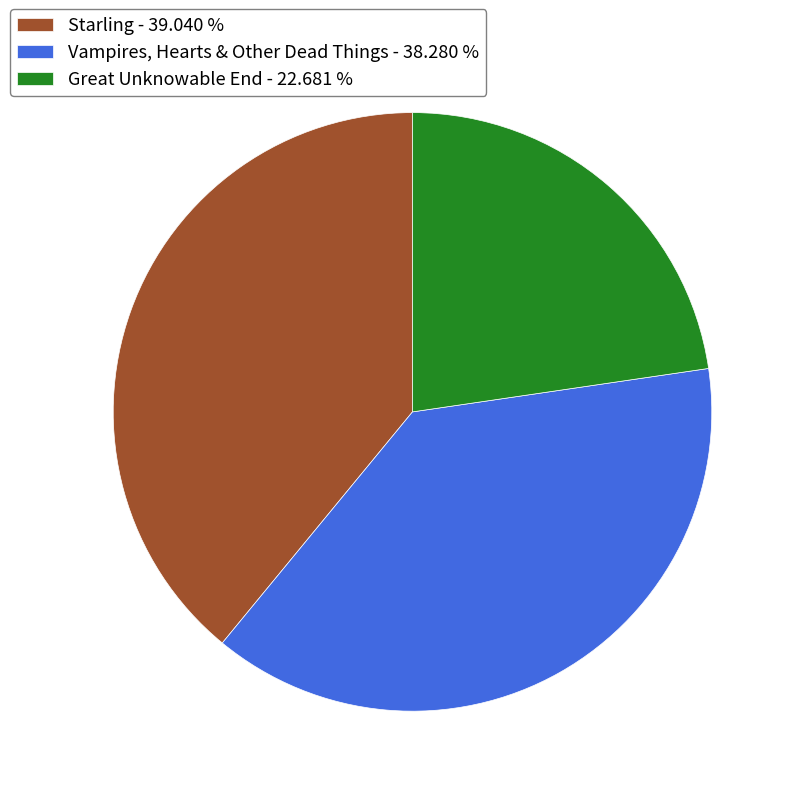

Does Vampires, Hearts & Other Dead Things represent more than half of the total?

No